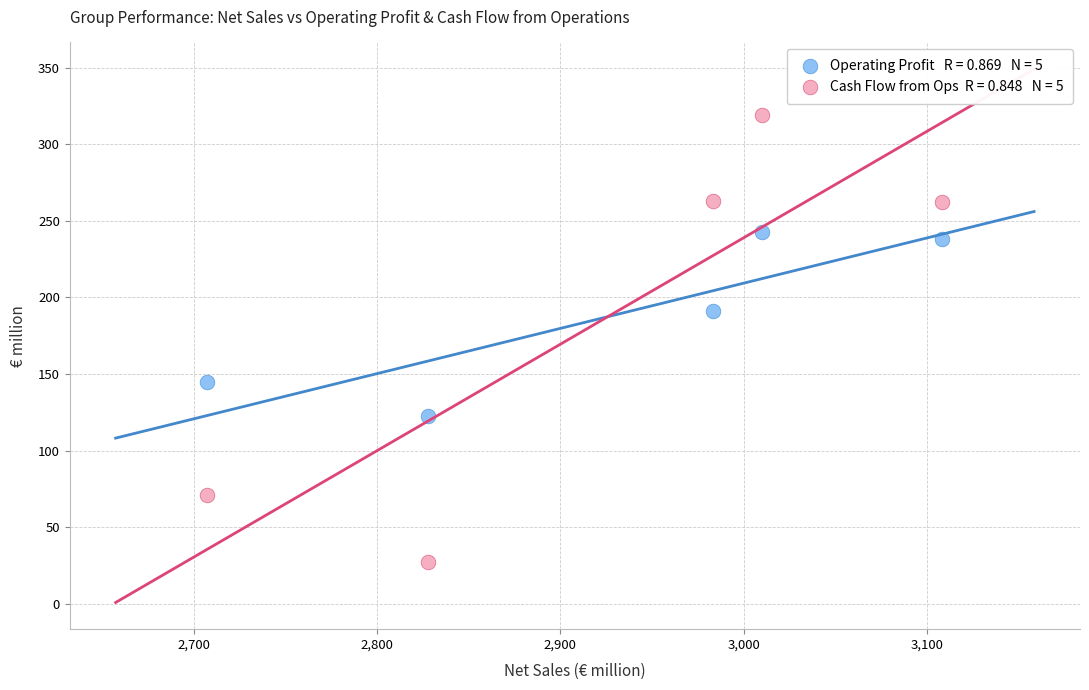

Across all series, what Y value is closest to 172?

191.2